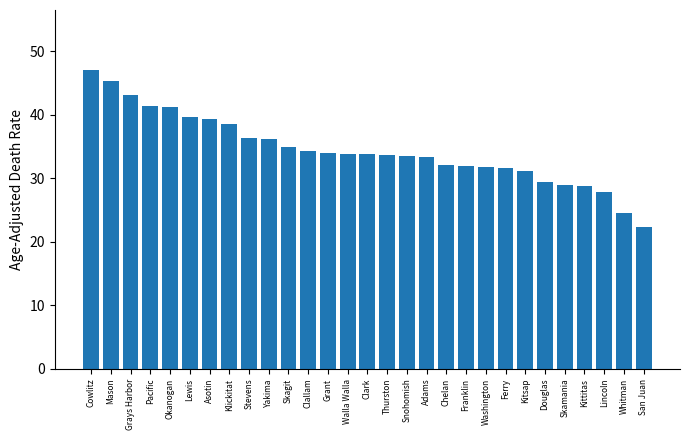

The value at Mason is 45.4. True or false?

True